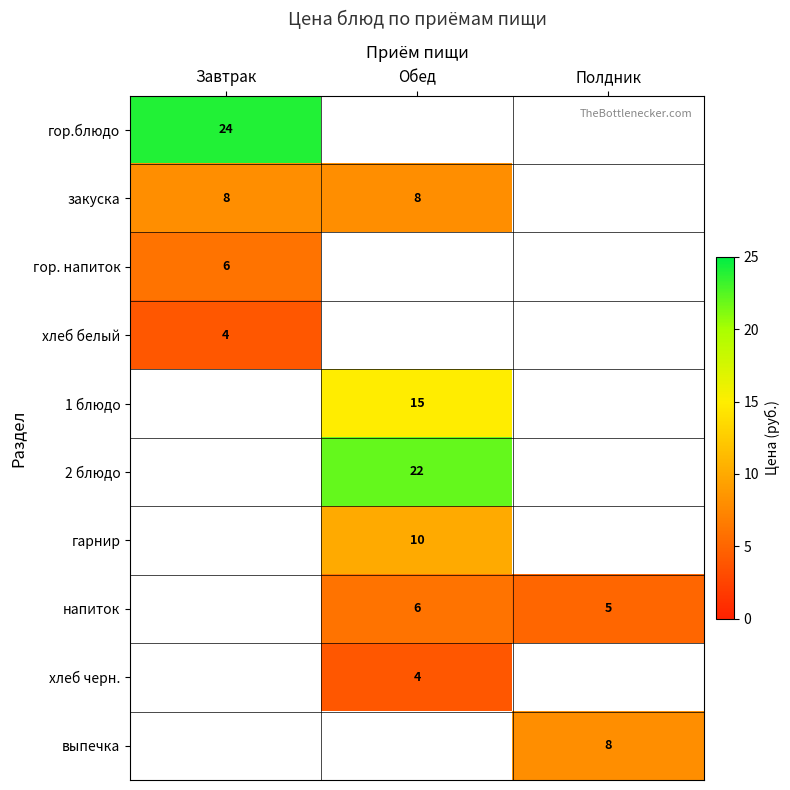

At which category does the chart reach its peak across all series?

Завтрак